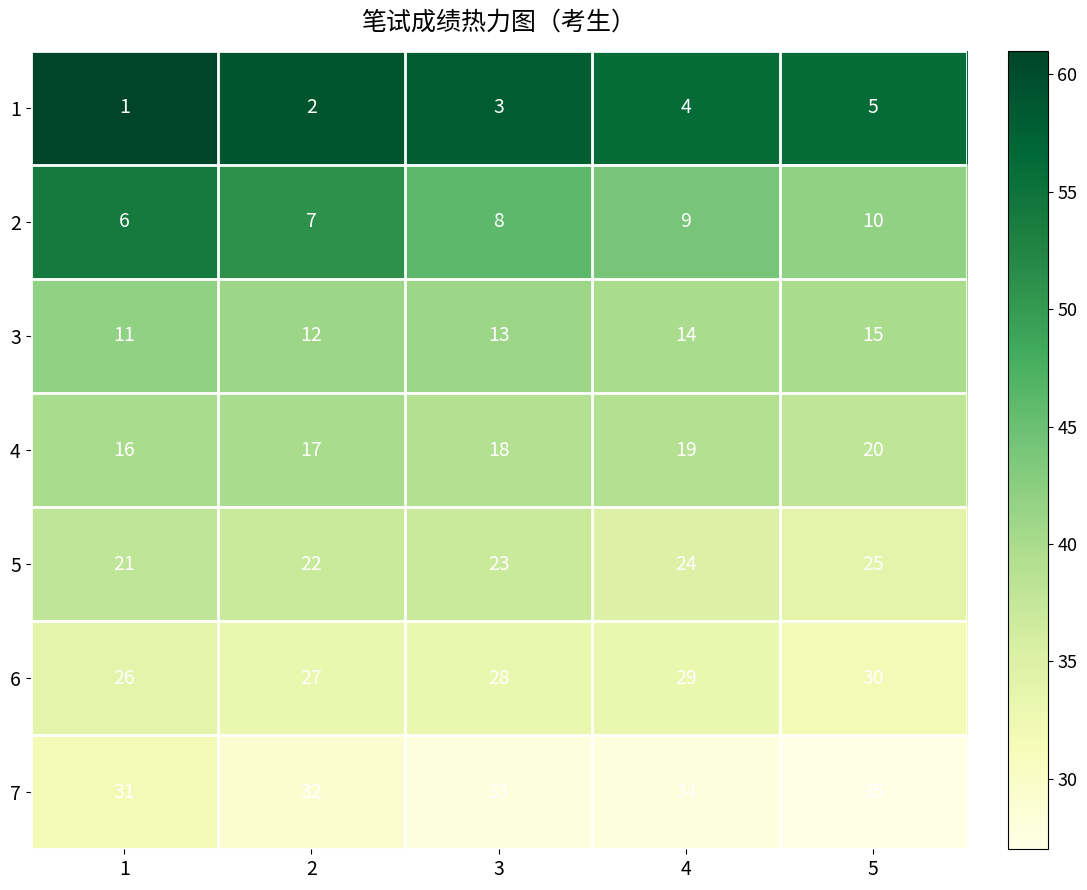

True or false: 2 has a value of 3 at 4.

False